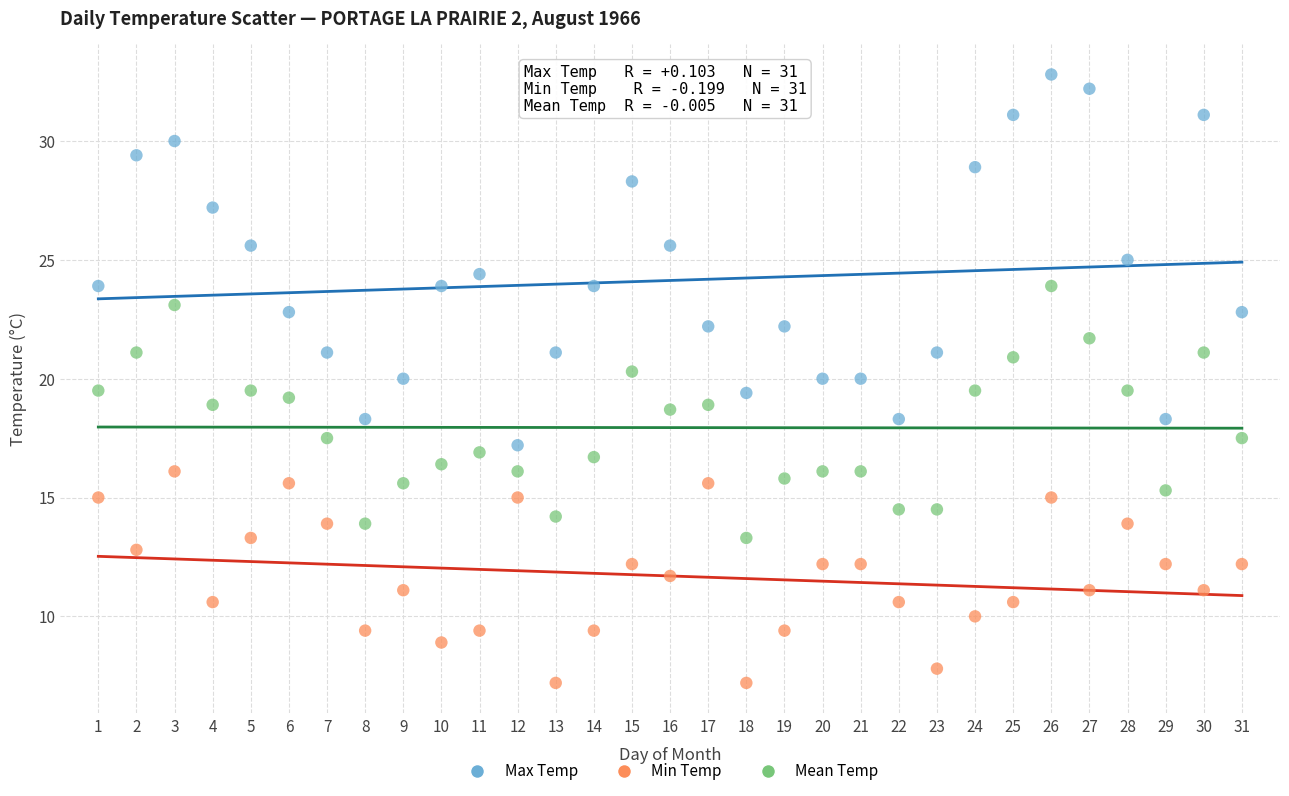

Across all data points, what is the range of Y values (max minus min)?

25.6